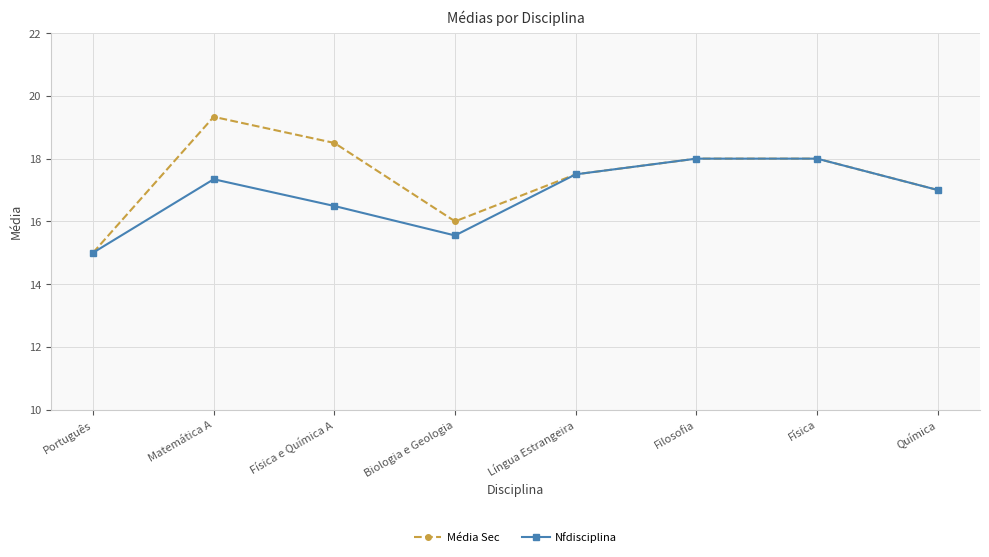

Which series changed the most between Biologia e Geologia and Filosofia?

Nfdisciplina